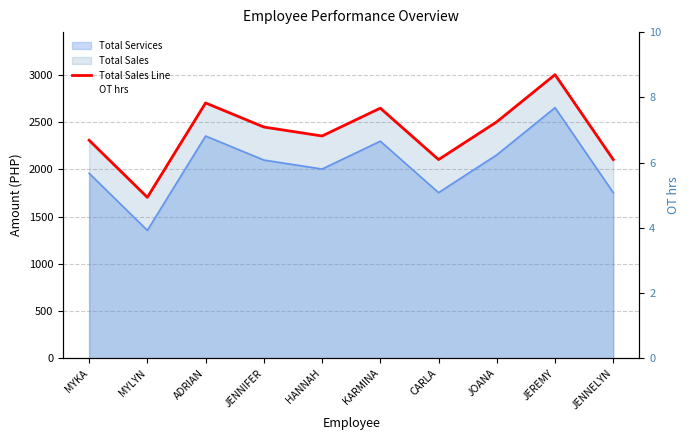

What is the approximate value of Total Sales Line at CARLA?

2105